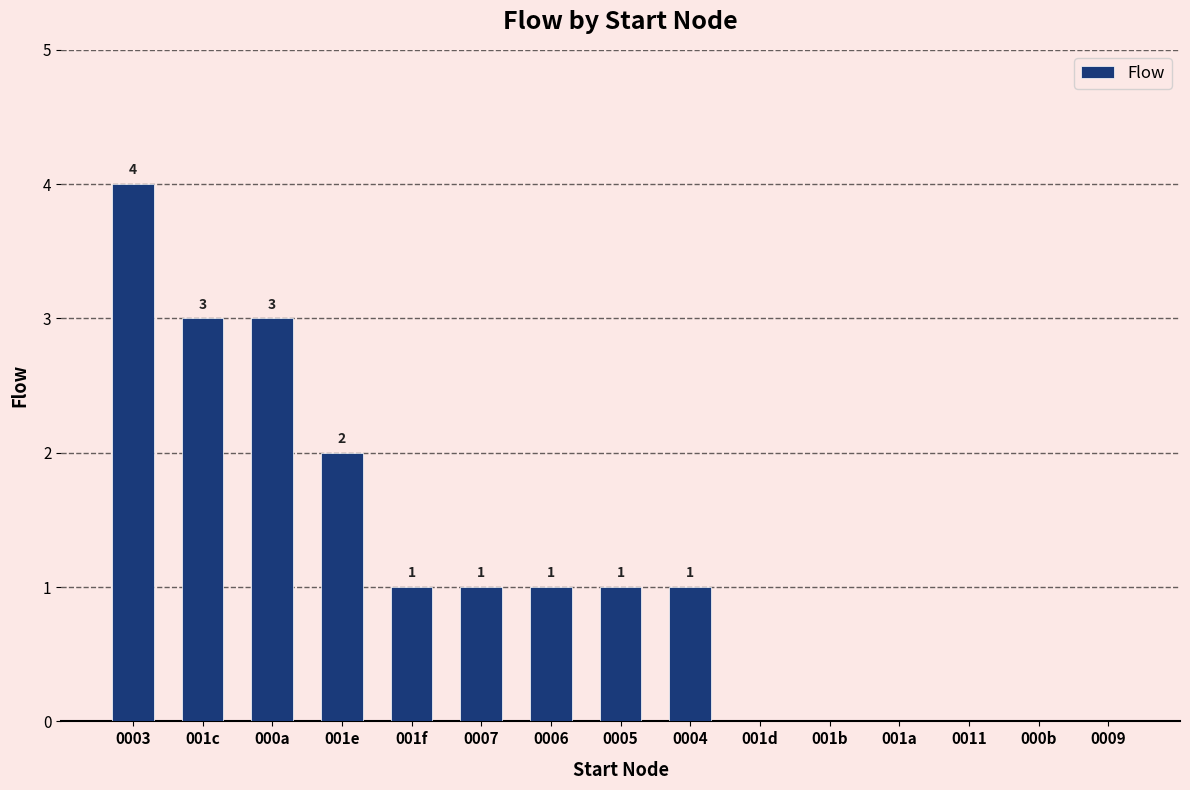

How many series are shown in this chart?

1